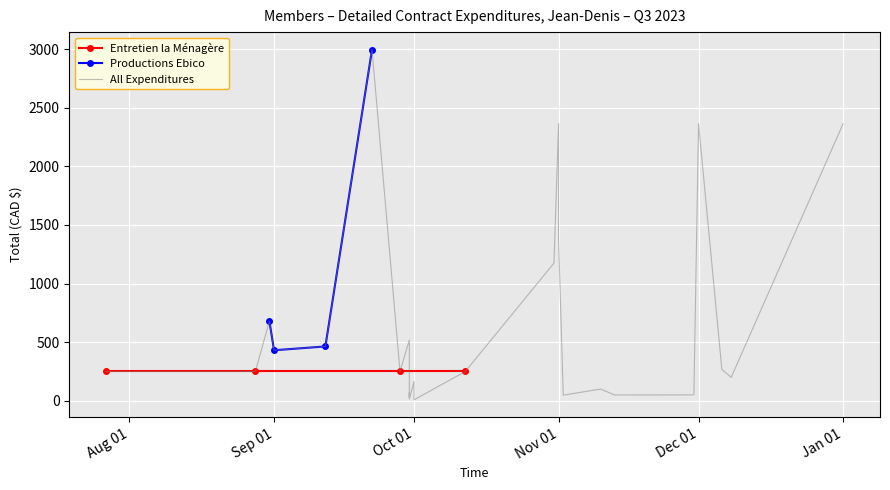

How many interior local valleys does the Productions Ebico series have?

1